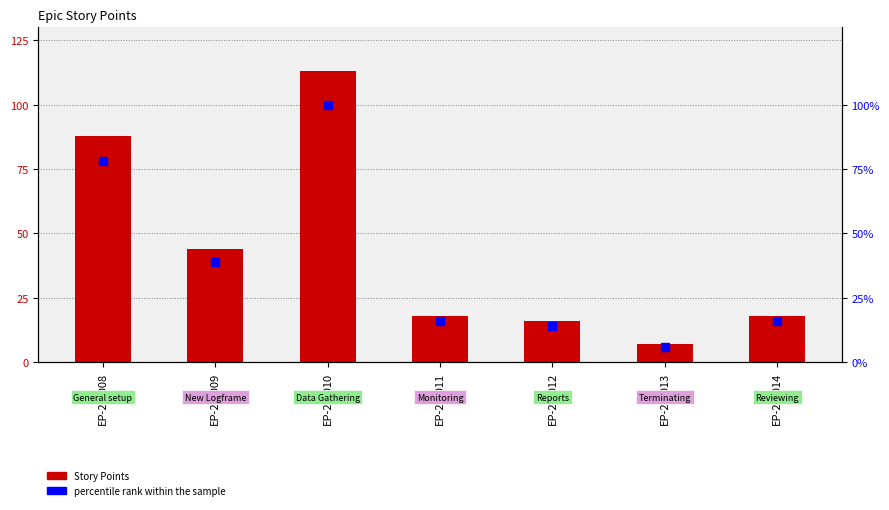

What is the total value across all series at EP-24-014?

34